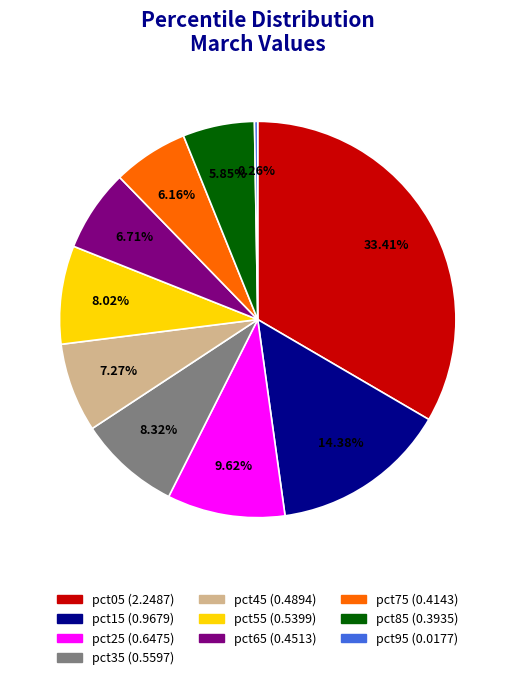

The pct65 slice represents 7% of the pie. True or false?

True